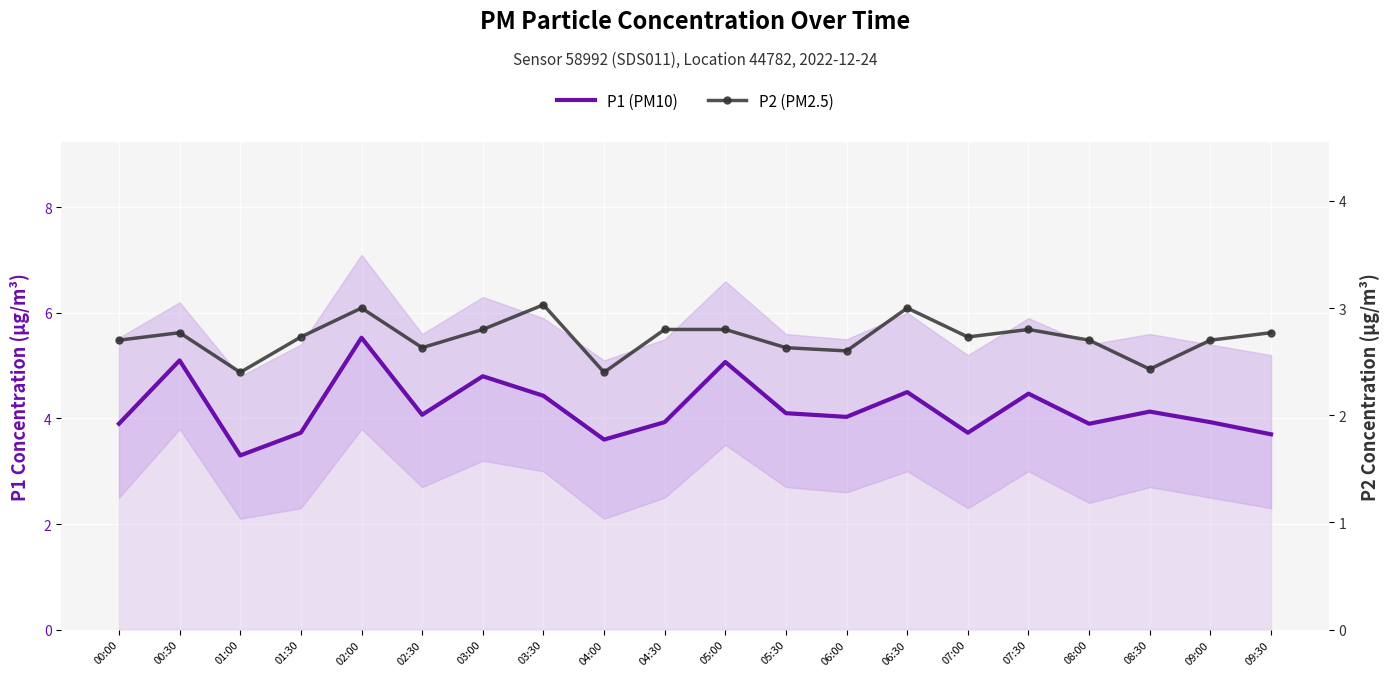

At which category does P1 (PM10) reach its first local peak?

00:30